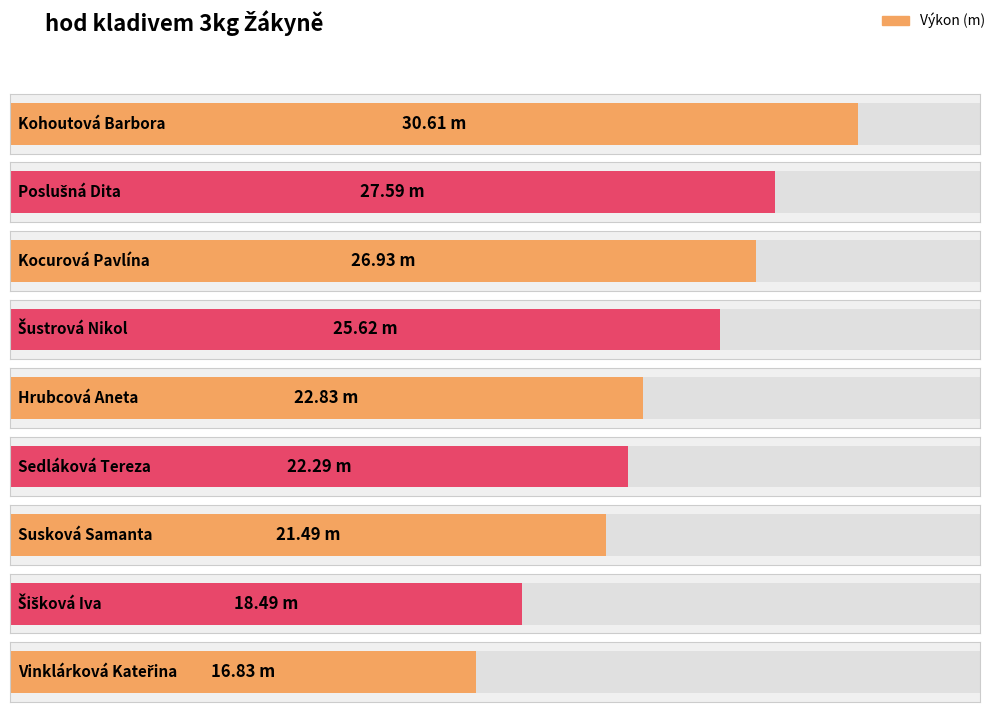

What is the sum of all values?

212.7